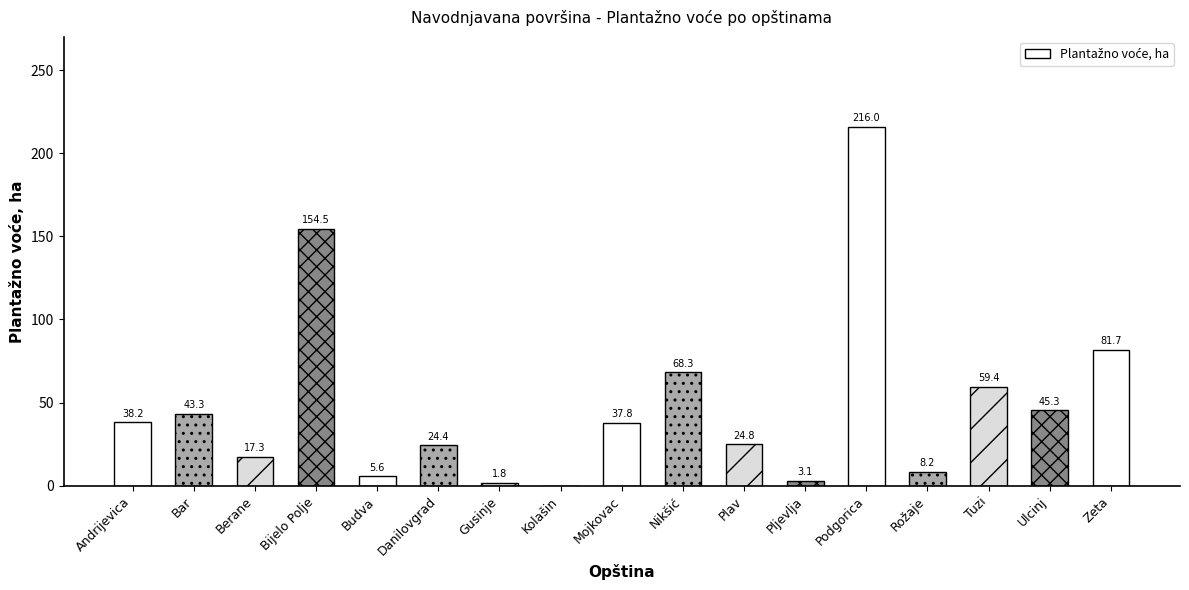

Where does the data first go above 37?

Andrijevica